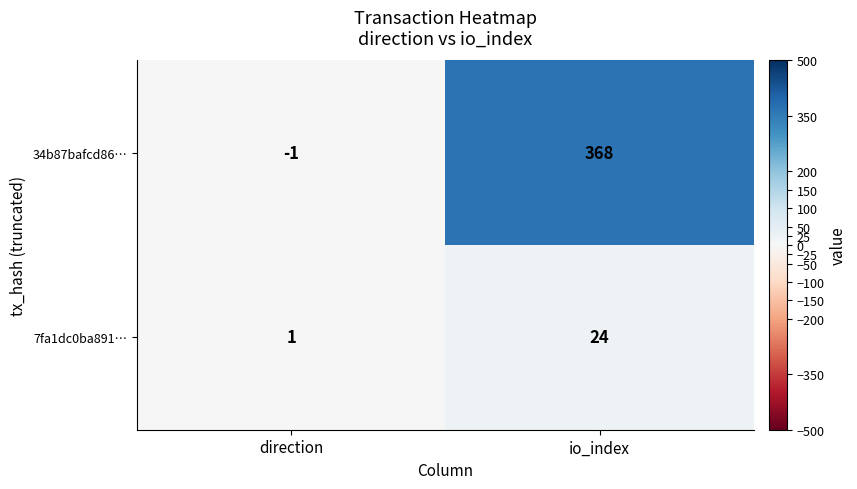

Count the number of categories in the chart.

2